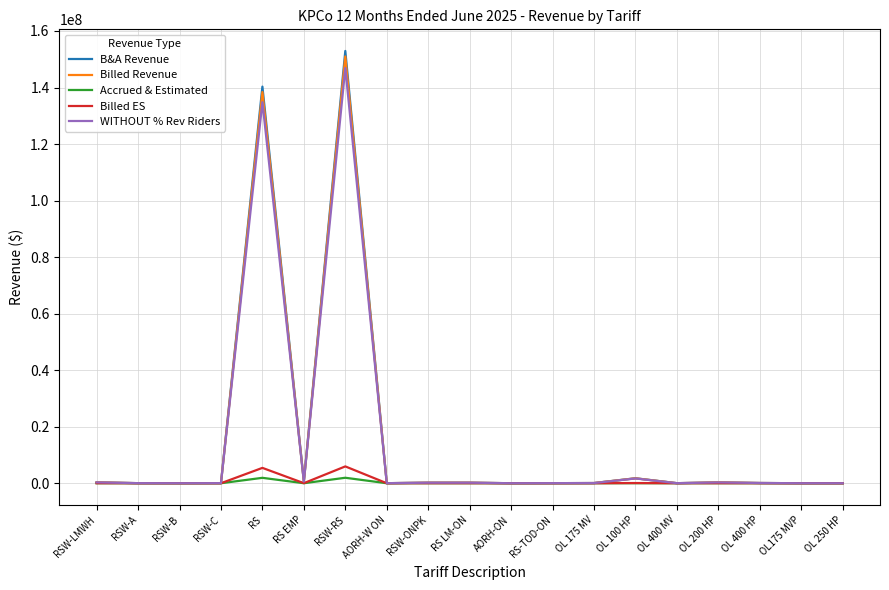

At which label is Billed Revenue closest to 75502265?

RS